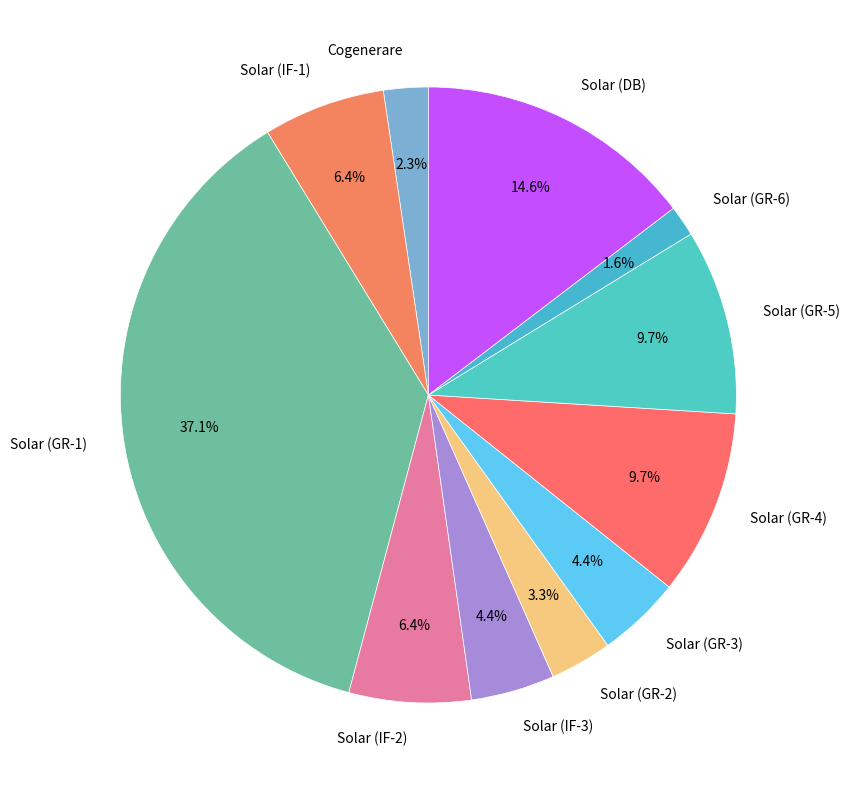

The Cogenerare slice represents 2% of the pie. True or false?

True